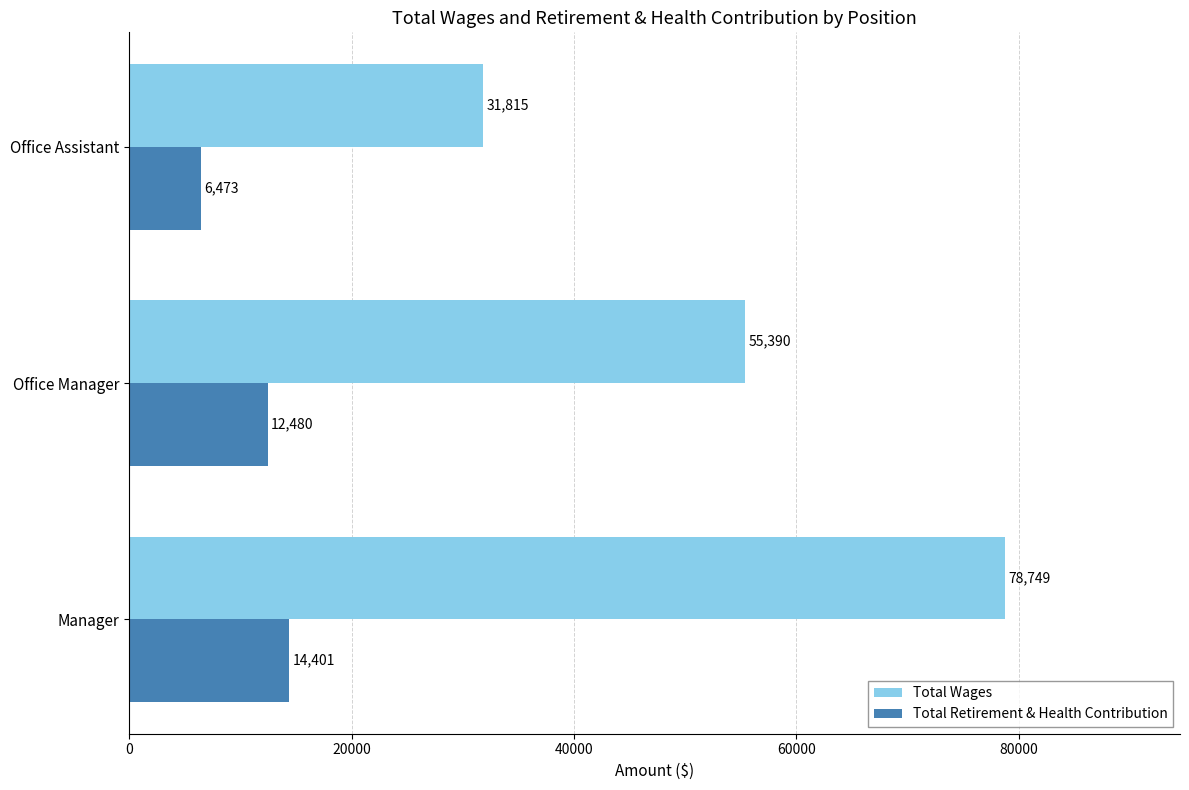

What is the difference between the second highest and minimum values in the Total Wages series?

23575